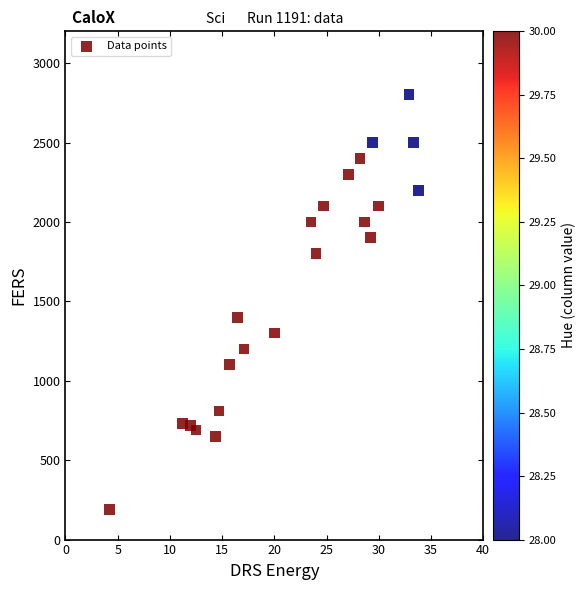

What Y value in the scatter plot is closest to 1495?

1400